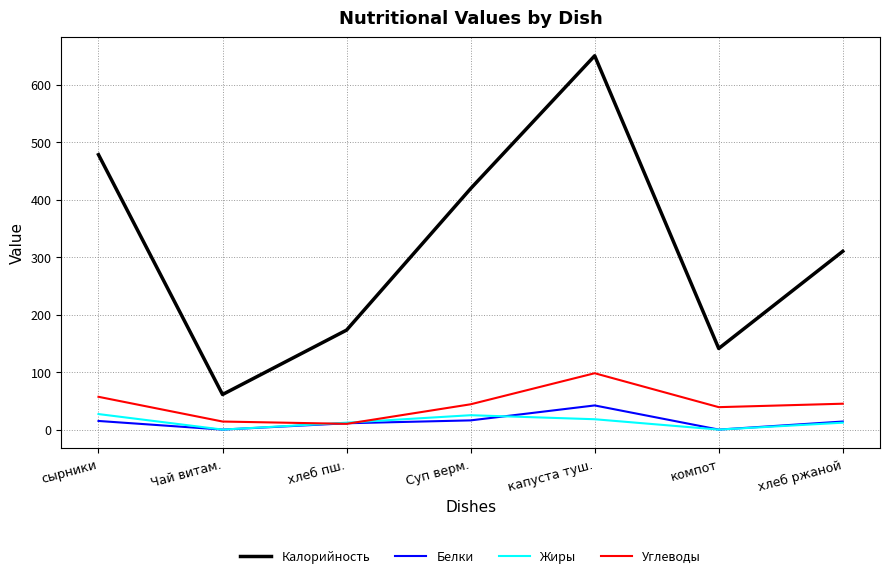

What is the highest value of the Жиры series?

27